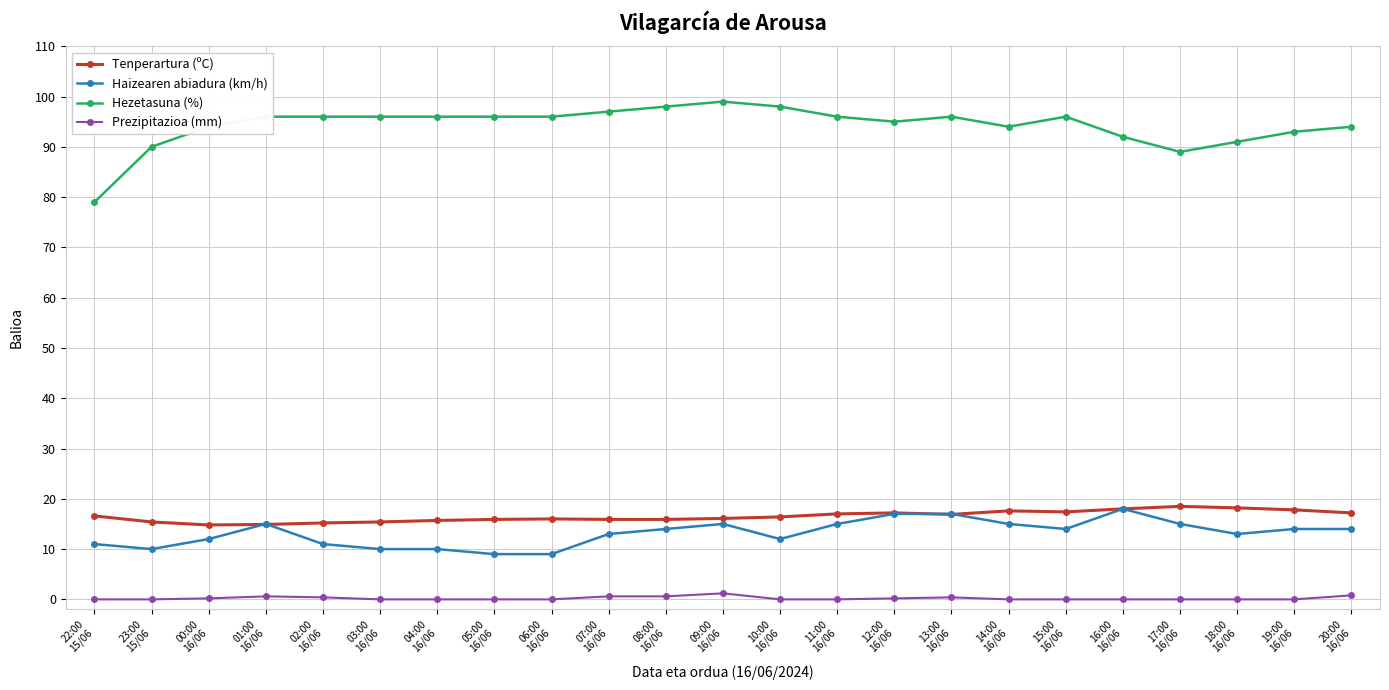

True or false: Hezetasuna (%) has a value of 127.9 at 12:00
16/06.

False